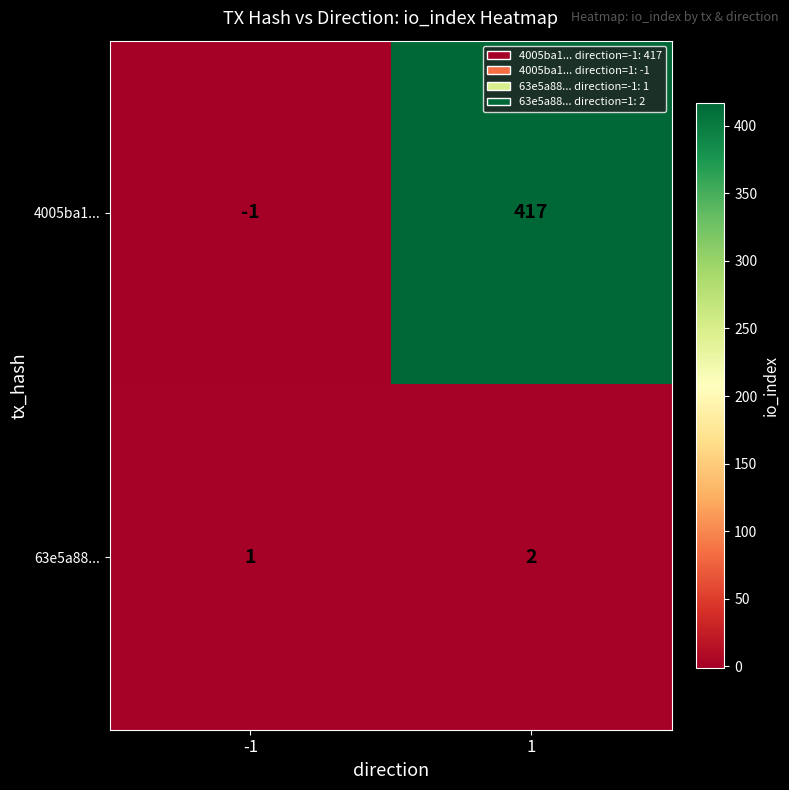

What is the total value across all series at 1?

419